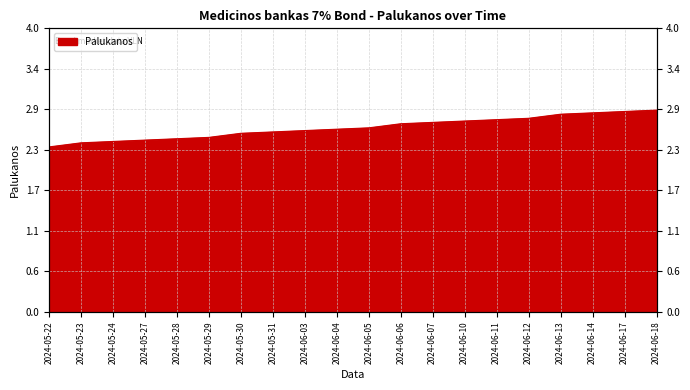

What value does the data have at 2024-05-22?

2.3